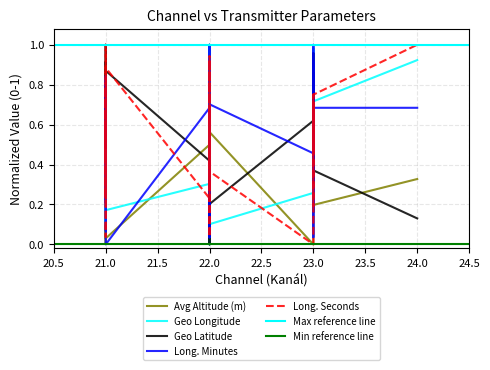

What is the label of the 38th point from the left?

24.0